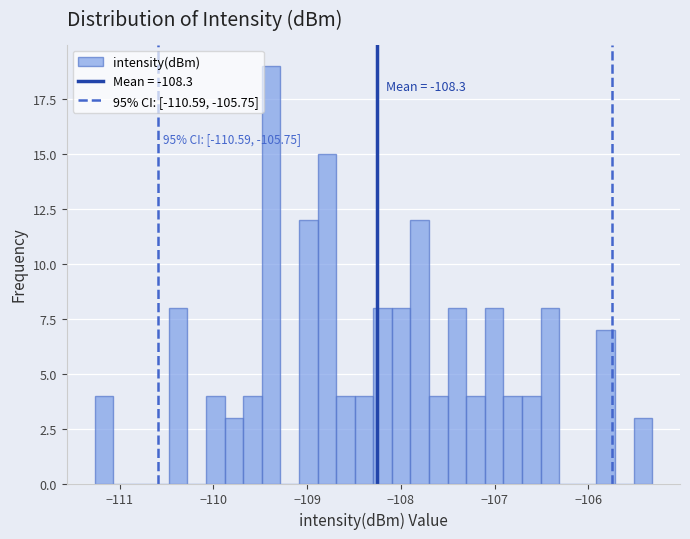

Read against the x-axis, roughly where is the centre of the tallest bar?

-109.4